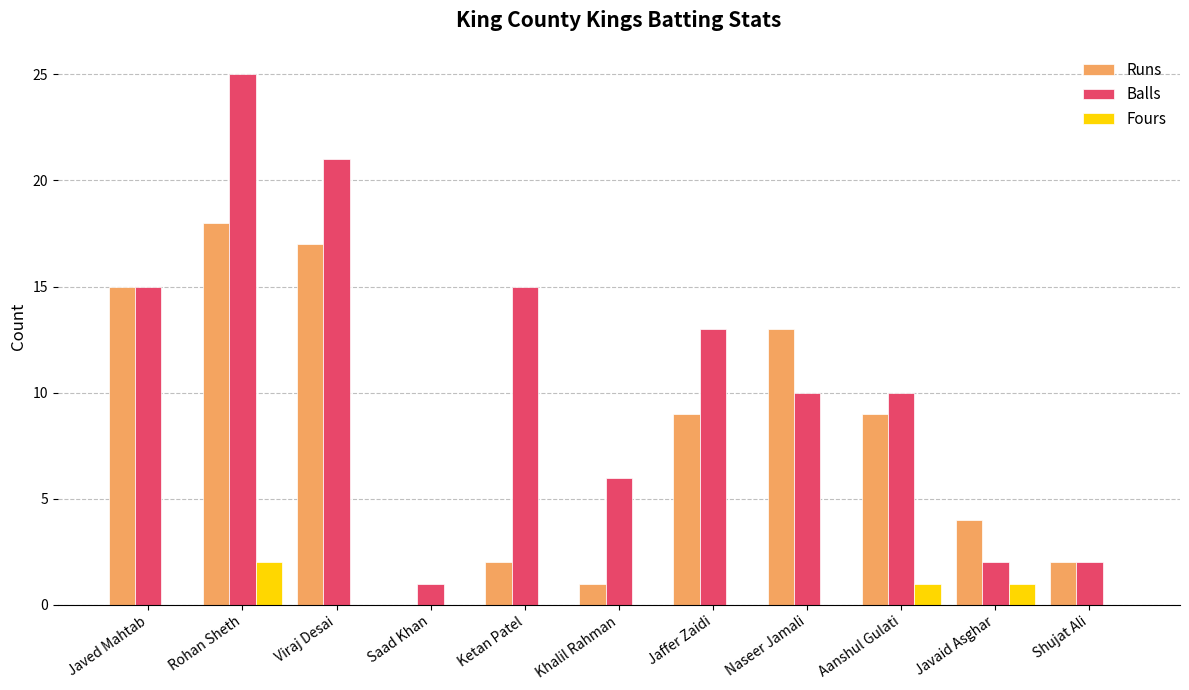

Which series has the largest total across all categories?

Balls